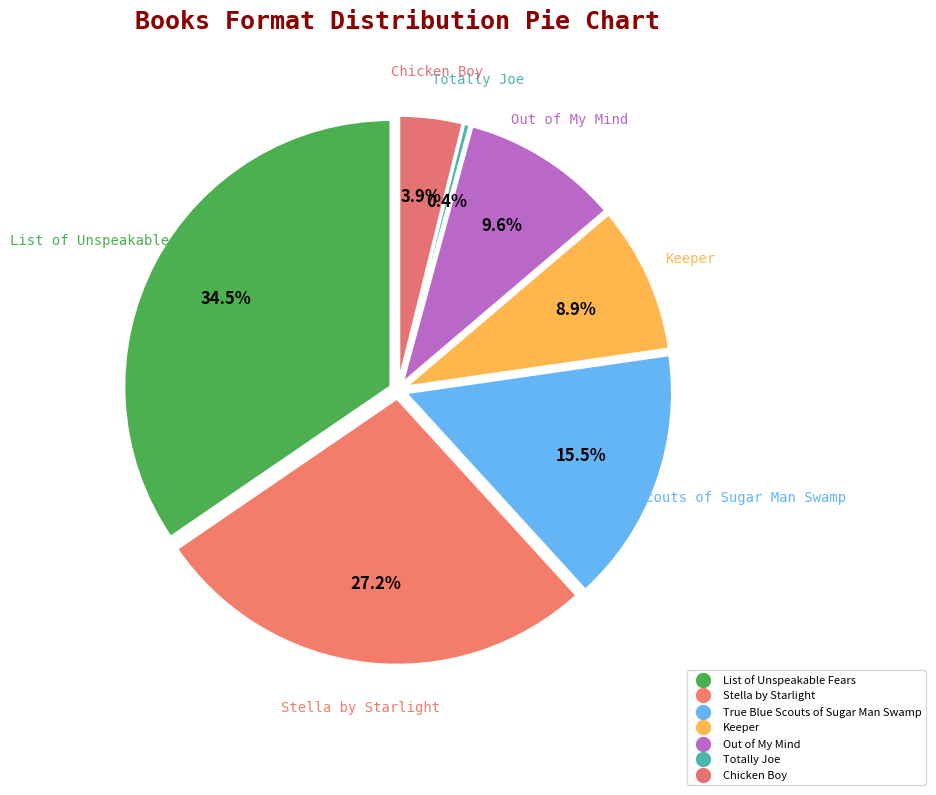

What is the total percentage of Keeper and Chicken Boy?

12.8%